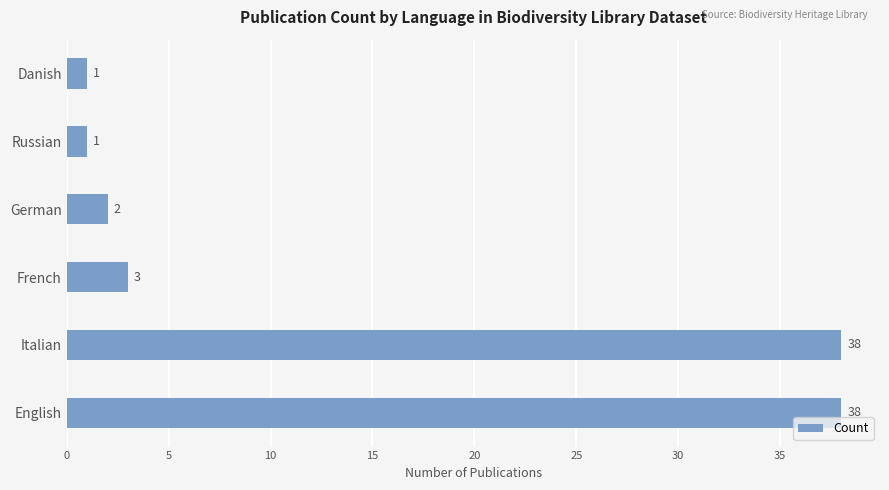

What is the difference between the second highest and minimum values?

37